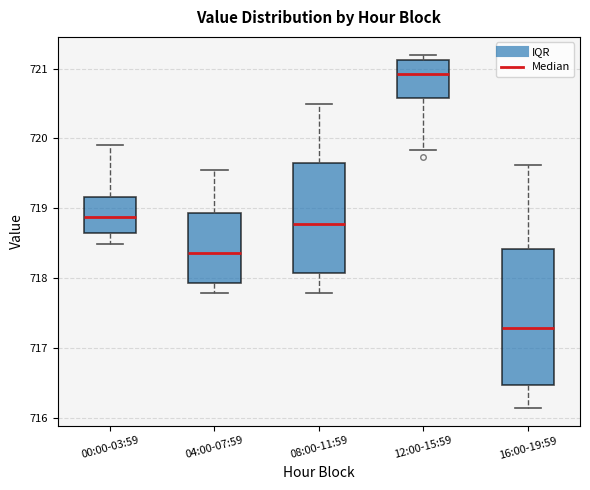

Reading left to right, transcribe this box plot: for each box, give where its median line is, the range the box spans, and where its two whiskers end, as read against the y-axis. The values are not printed on the chart, so give them approximately, as read against the axis.

00:00-03:59: median 718.9, box 718.6 to 719.2, whiskers 718.5 to 719.9
04:00-07:59: median 718.4, box 717.9 to 718.9, whiskers 717.8 to 719.6
08:00-11:59: median 718.8, box 718.1 to 719.6, whiskers 717.8 to 720.5
12:00-15:59: median 720.9, box 720.6 to 721.1, whiskers 719.8 to 721.2
16:00-19:59: median 717.3, box 716.5 to 718.4, whiskers 716.1 to 719.6